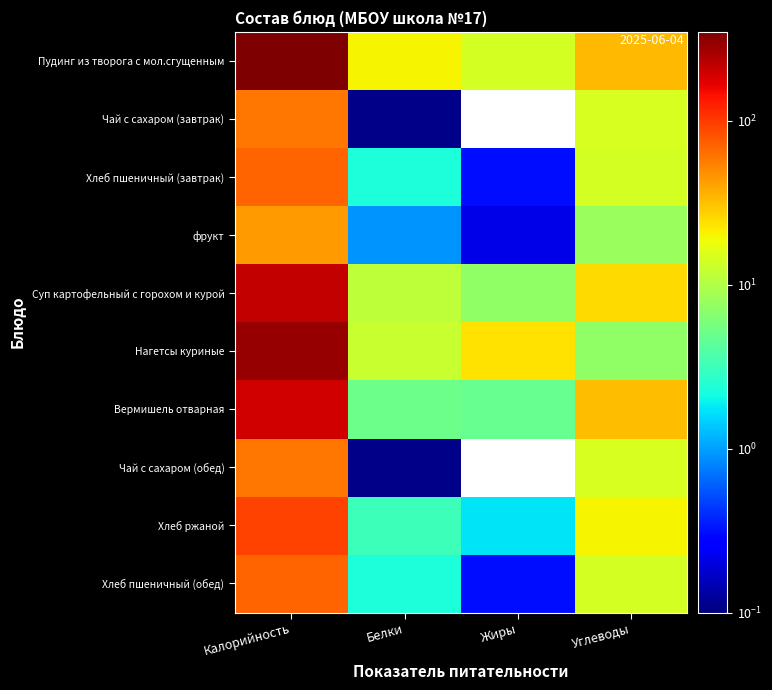

Reading left to right, extract all data points from this chart.

Пудинг из творога с мол.сгущенным: Калорийность=349.6	Белки=20.2	Жиры=14.3	Углеводы=33.9
Чай с сахаром (завтрак): Калорийность=59.3	Белки=0.1	Жиры=0.0	Углеводы=14.7
Хлеб пшеничный (завтрак): Калорийность=69.3	Белки=2.3	Жиры=0.3	Углеводы=14.3
фрукт: Калорийность=43.0	Белки=0.9	Жиры=0.2	Углеводы=8.1
Суп картофельный с горохом и курой: Калорийность=210.9	Белки=11.5	Жиры=7.2	Углеводы=25.1
Нагетсы куриные: Калорийность=292.0	Белки=12.6	Жиры=23.6	Углеводы=7.2
Вермишель отварная: Калорийность=195.5	Белки=5.1	Жиры=4.8	Углеводы=32.8
Чай с сахаром (обед): Калорийность=59.3	Белки=0.1	Жиры=0.0	Углеводы=14.7
Хлеб ржаной: Калорийность=92.0	Белки=3.2	Жиры=1.7	Углеводы=20.4
Хлеб пшеничный (обед): Калорийность=69.3	Белки=2.3	Жиры=0.3	Углеводы=14.3